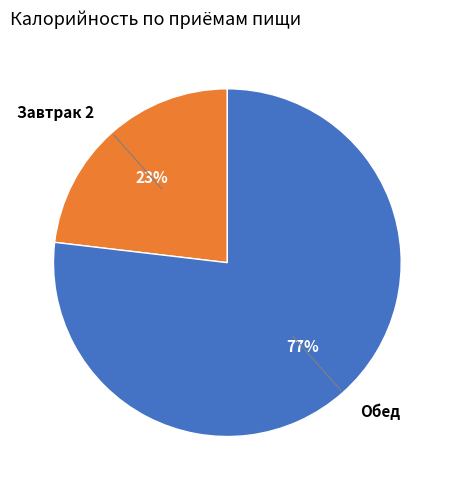

Does Обед account for over 50% of the chart?

Yes